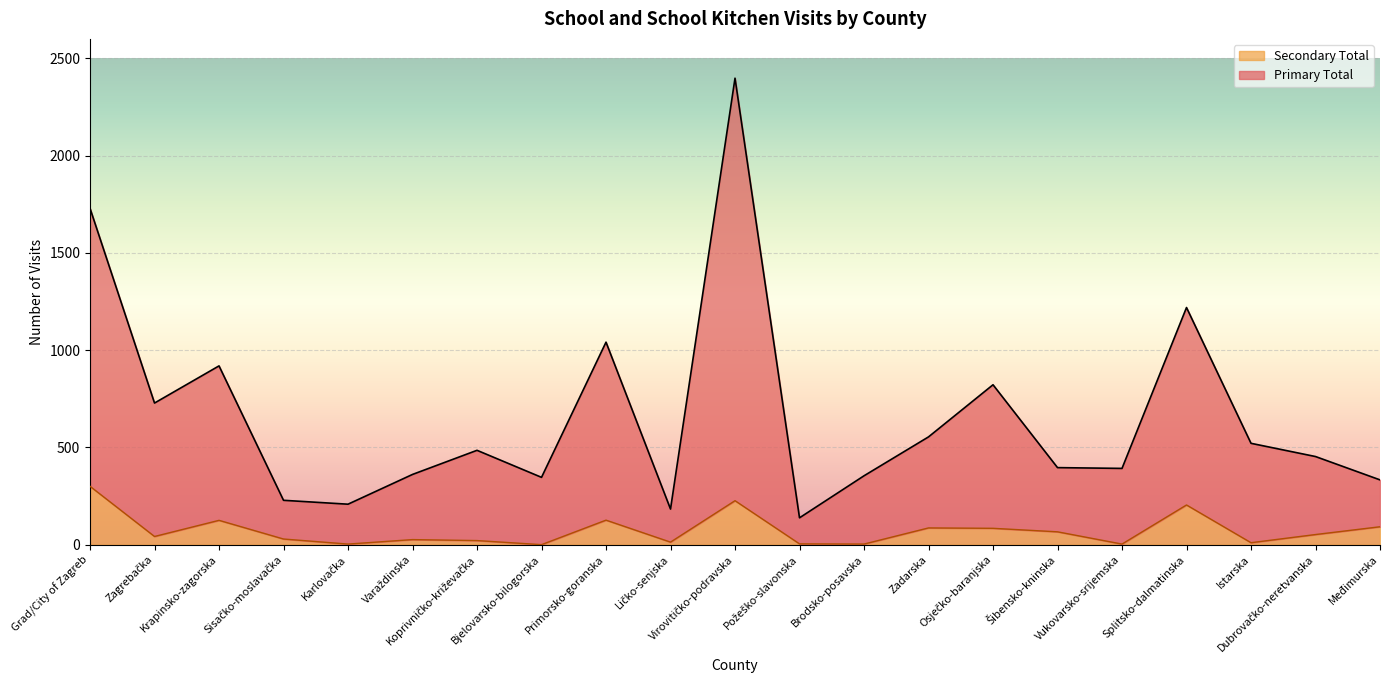

True or false: Secondary Total and Primary Total cross at least once.

False